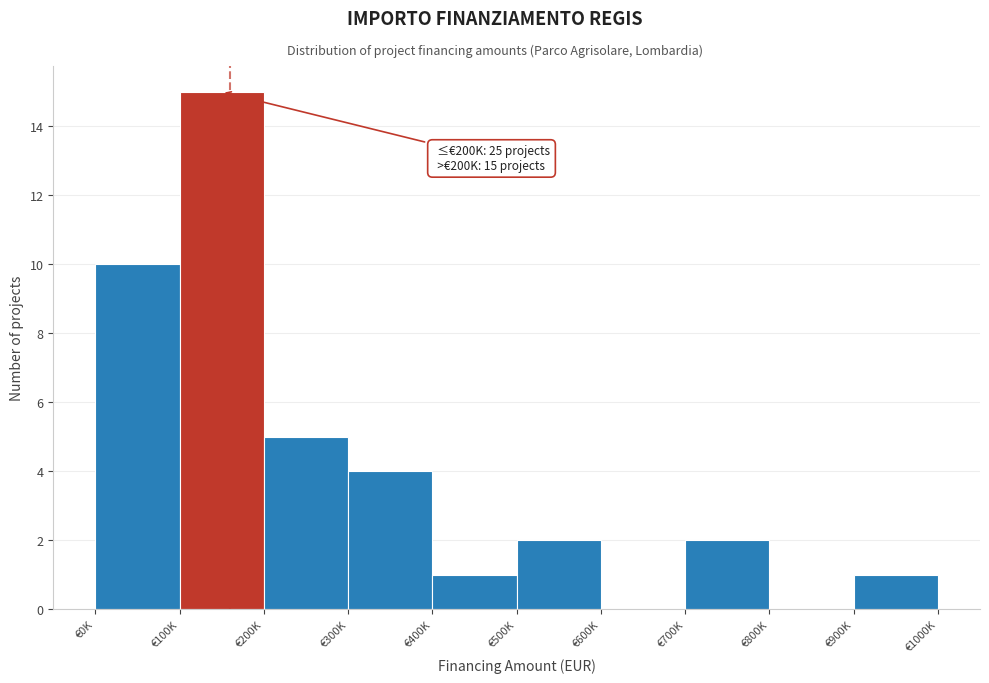

Reading left to right, extract all data points from this chart.

€0K=10	€100K=15	€200K=5	€300K=4	€400K=1	€500K=2	€600K=0	€700K=2	€800K=0	€900K=1